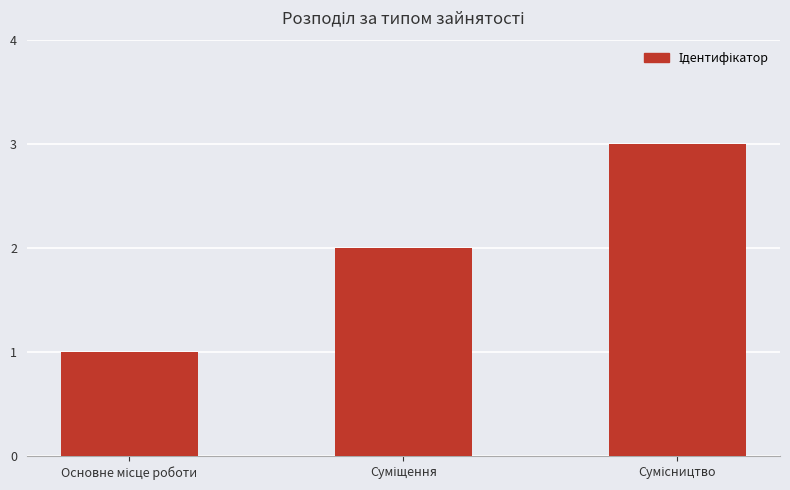

What is the greatest value displayed?

3